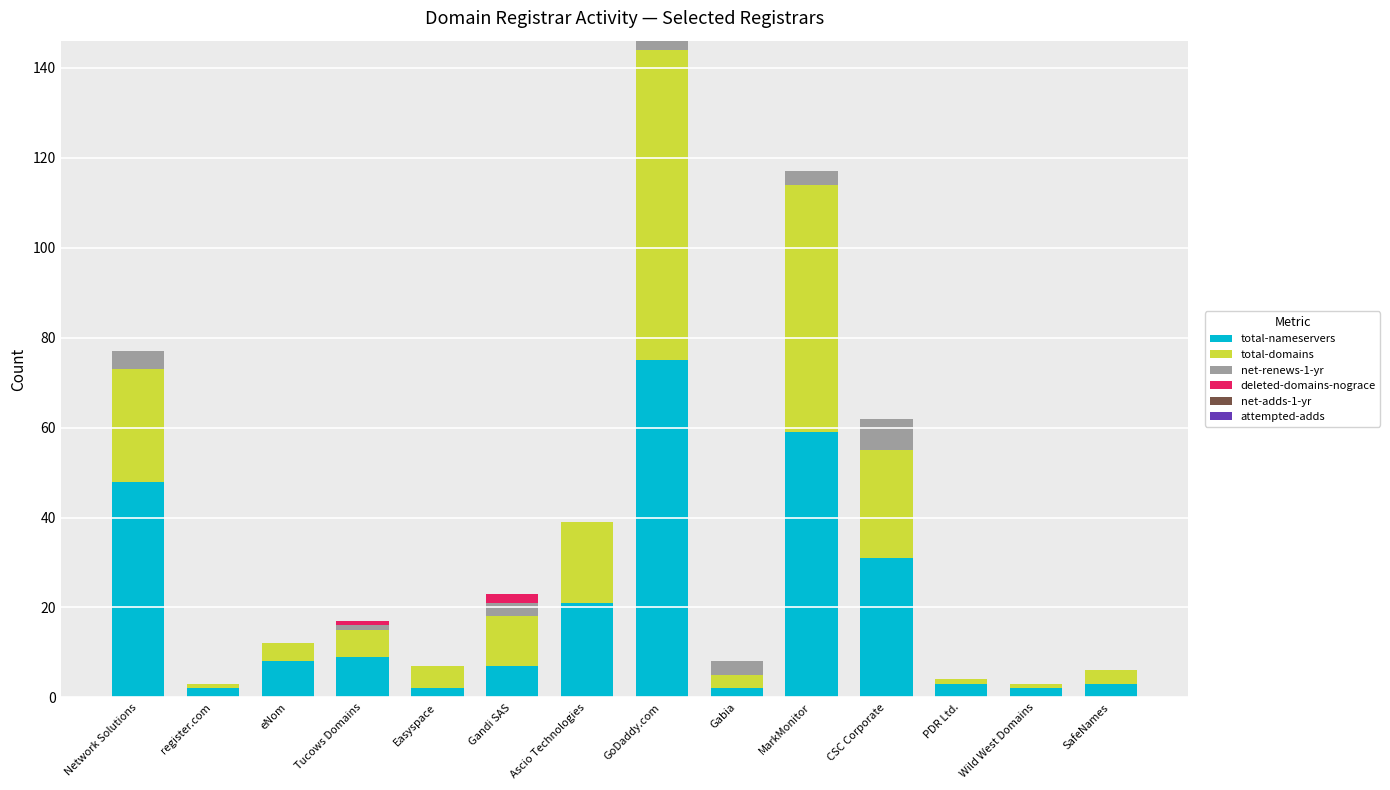

At which category is the sum across all series the highest?

GoDaddy.com